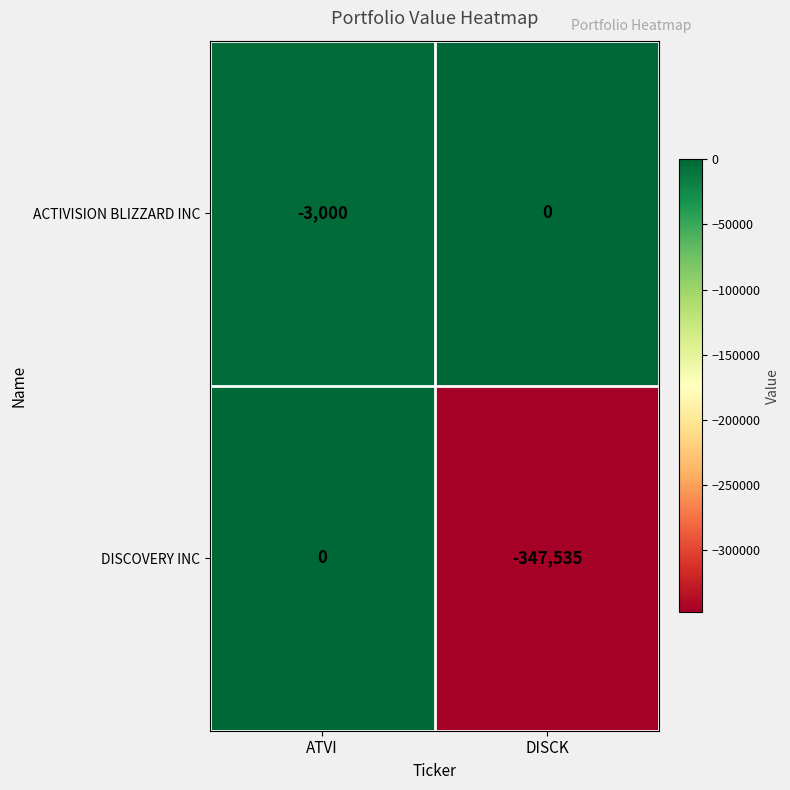

Which series has the largest total across all categories?

ACTIVISION BLIZZARD INC